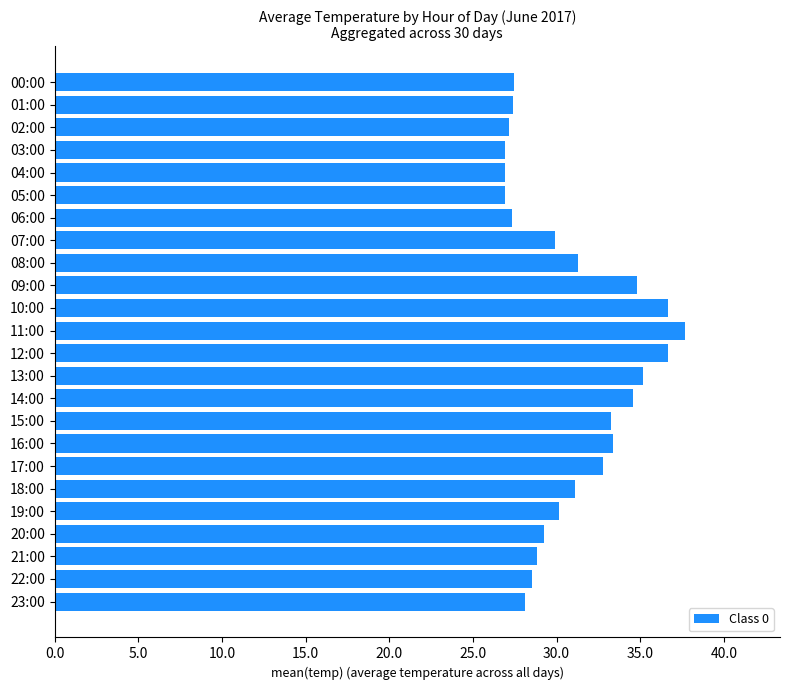

What is the label of the 12th bar from the bottom?

12:00